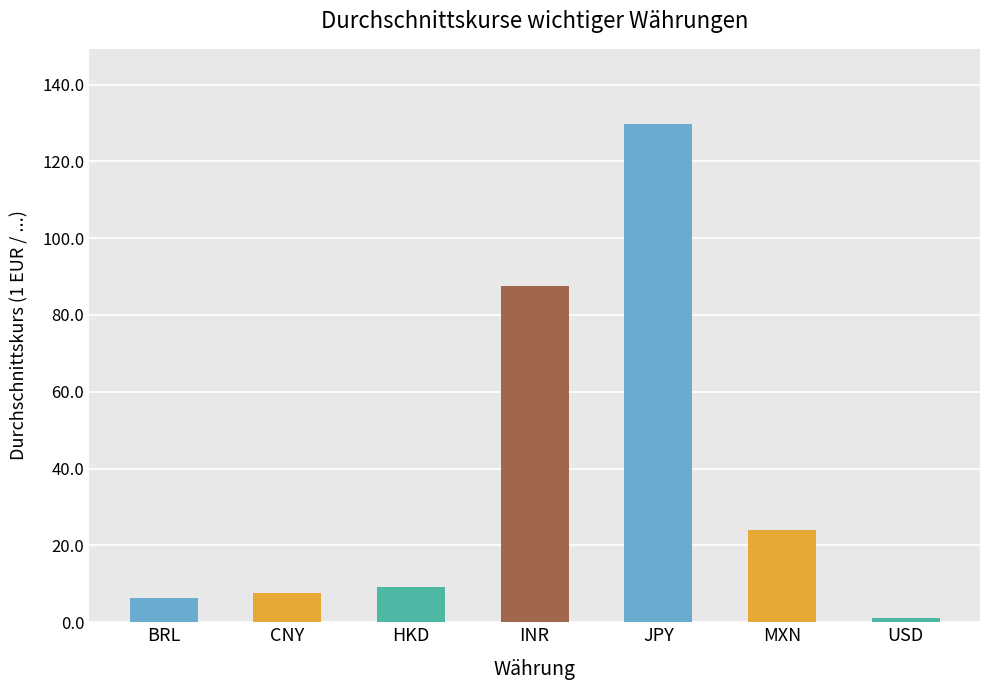

What is the ratio of the value at JPY to the value at INR?

1.5